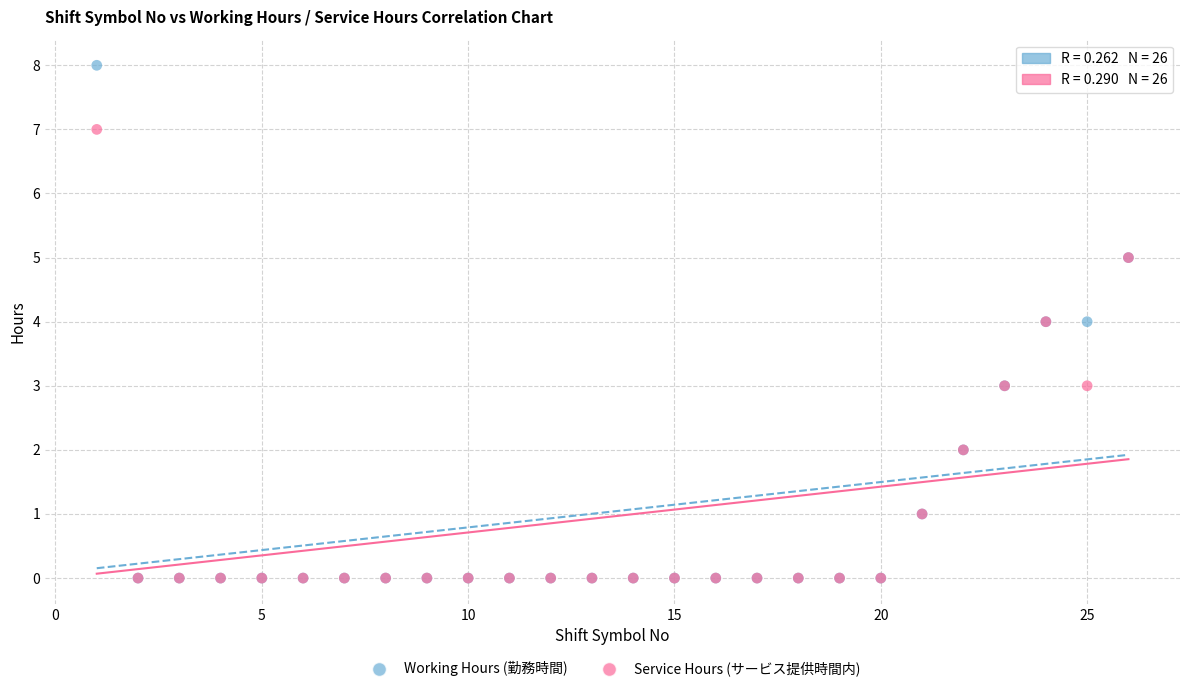

Which series has the largest Y range (max minus min)?

Working Hours (勤務時間)